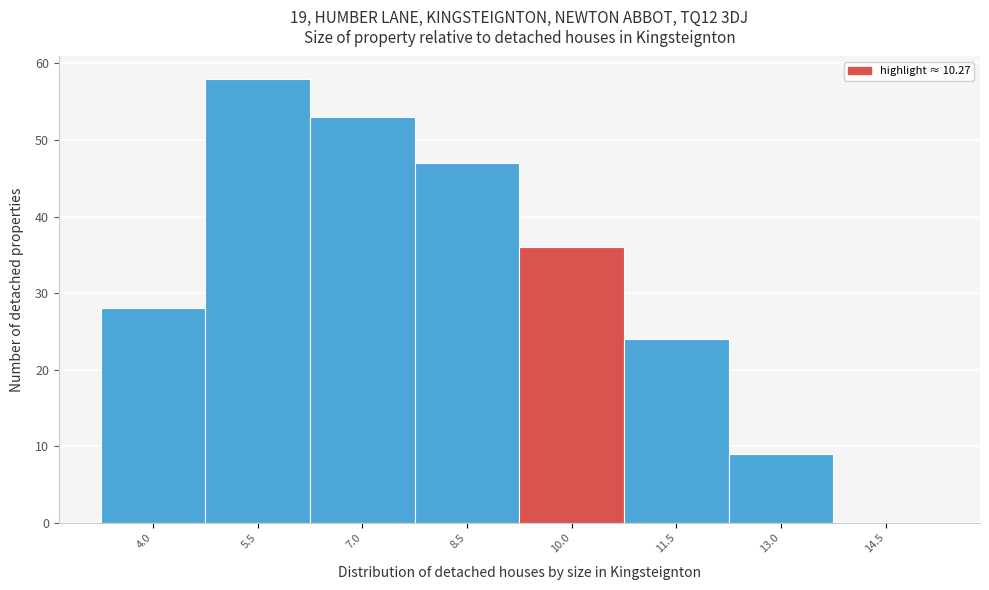

Reading left to right, extract all data points from this chart.

4.0=28	5.5=58	7.0=53	8.5=47	10.0=36	11.5=24	13.0=9	14.5=0